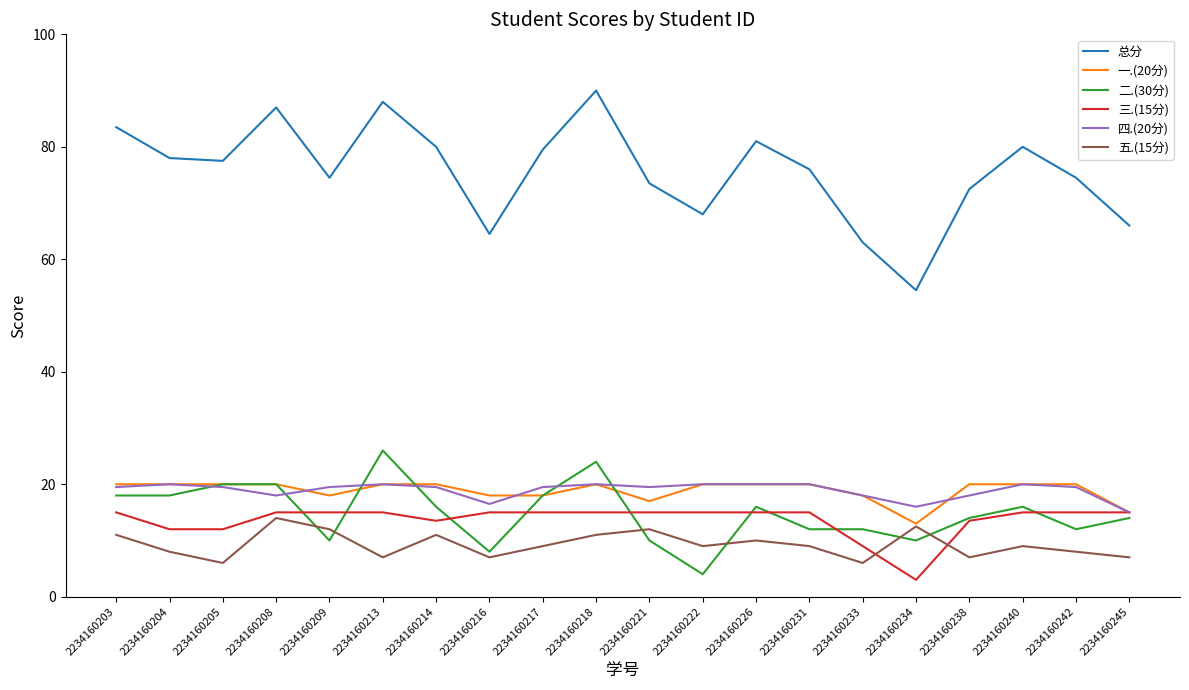

True or false: 四.(20分) and 总分 intersect in this chart.

False